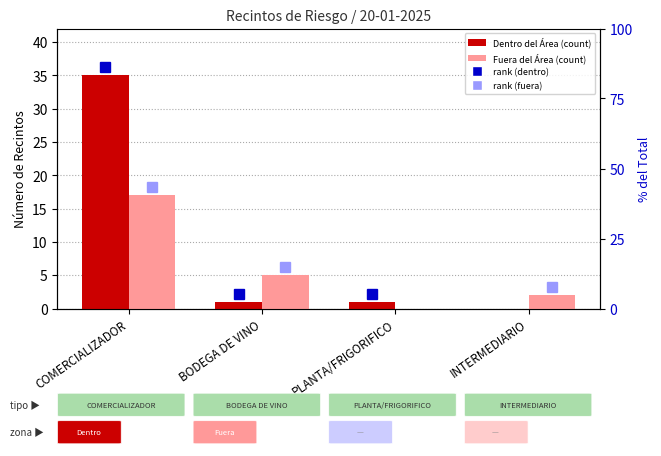

The Fuera del Área series shows 2 at INTERMEDIARIO. True or false?

True